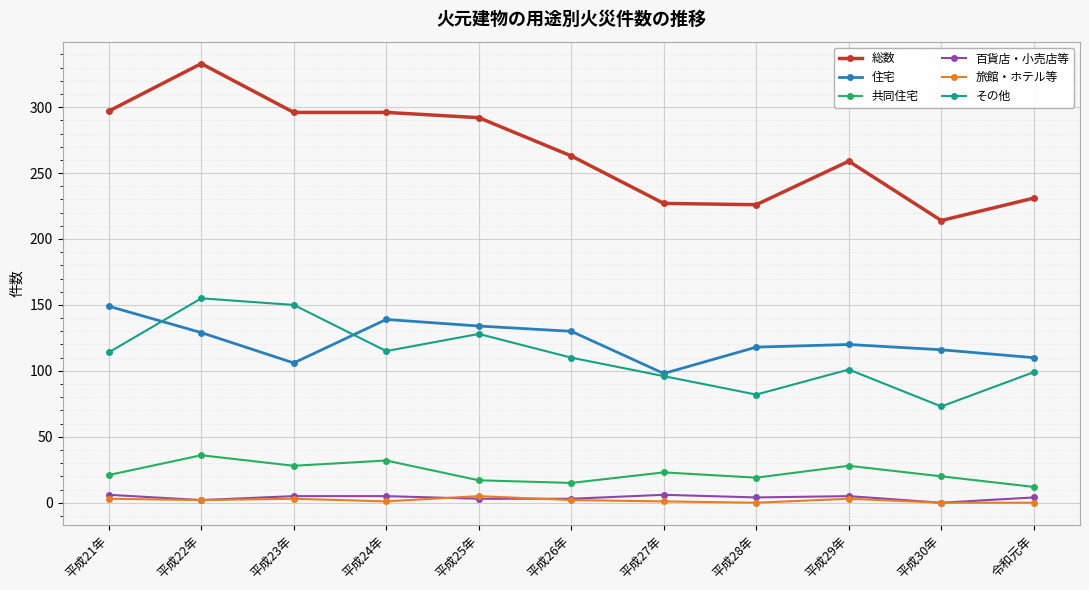

What are all the series names shown in the legend?

総数, 住宅, 共同住宅, 百貨店・小売店等, 旅館・ホテル等, その他